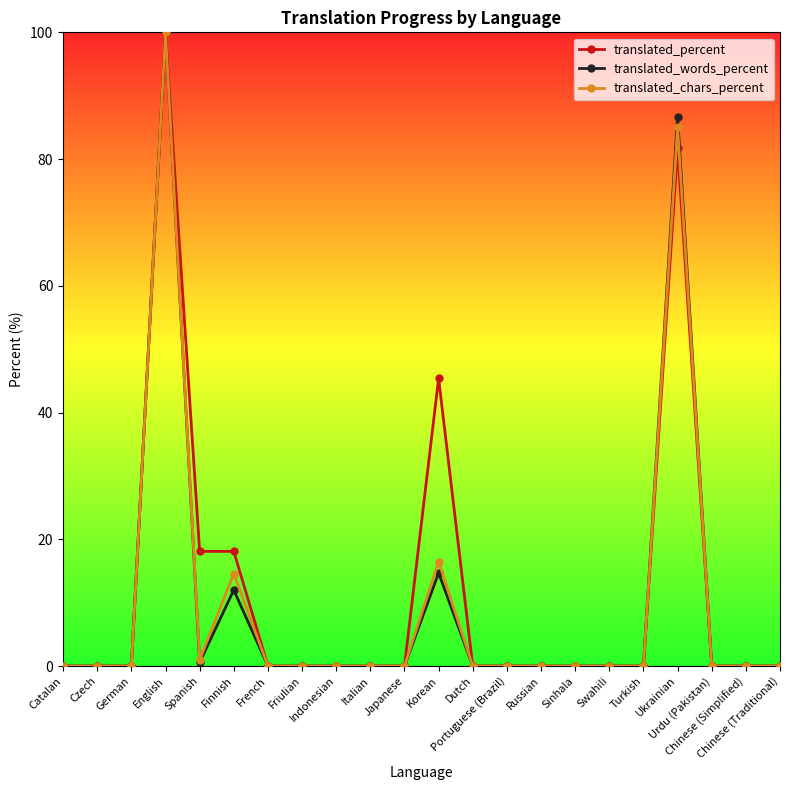

Which series has the largest total across all categories?

translated_percent